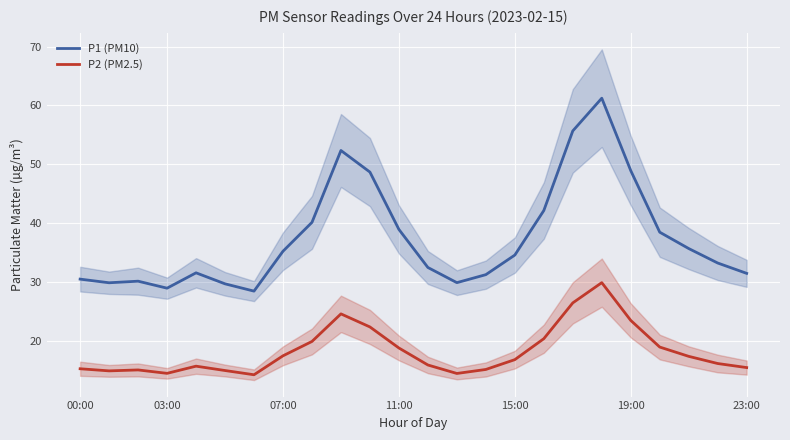

What is the minimum value for P1 (PM10)?

28.4